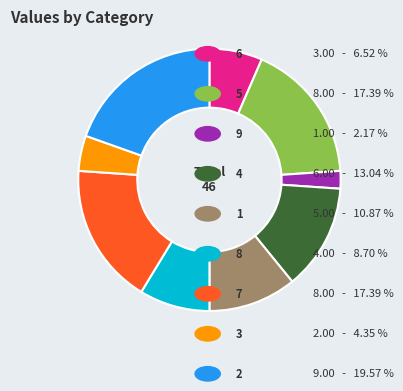

Is there a majority slice in this chart?

No